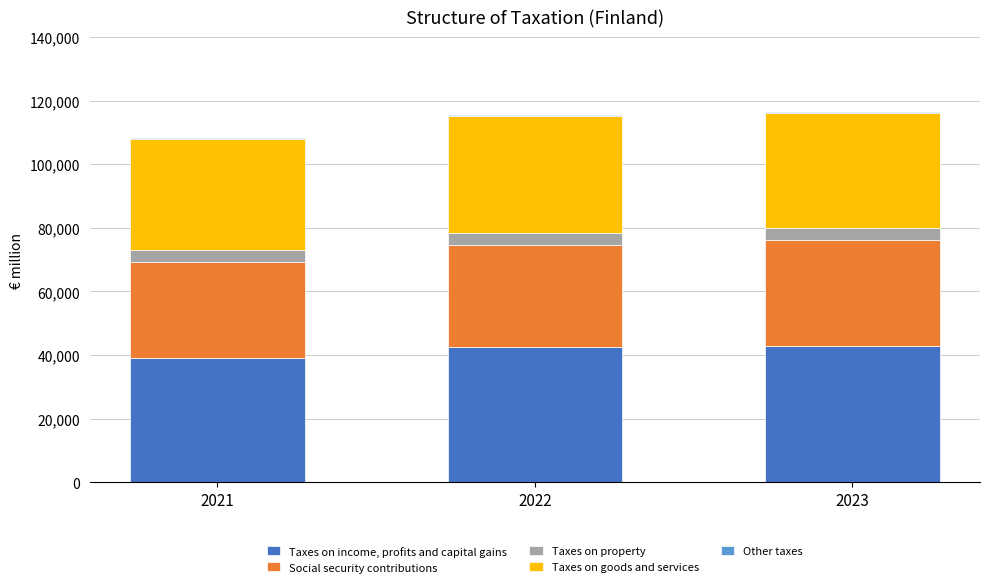

What is the sum of all Taxes on income, profits and capital gains values?

124503